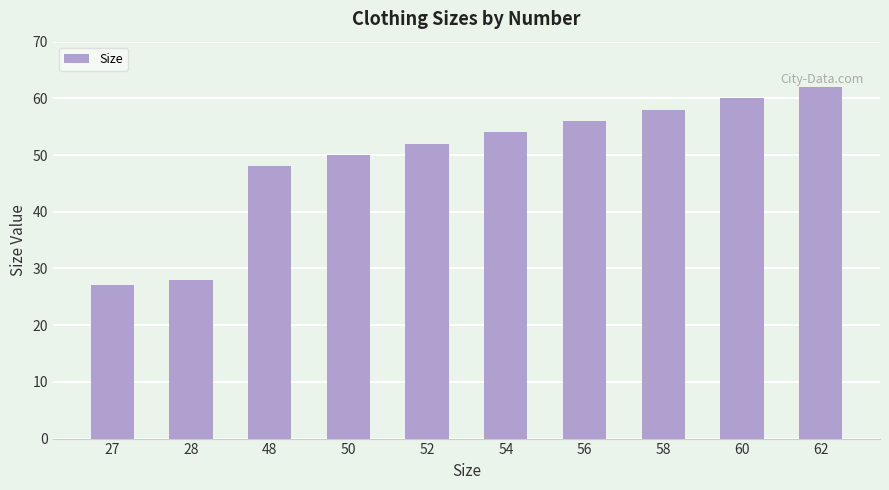

Which has a higher value, 27 or 56?

56